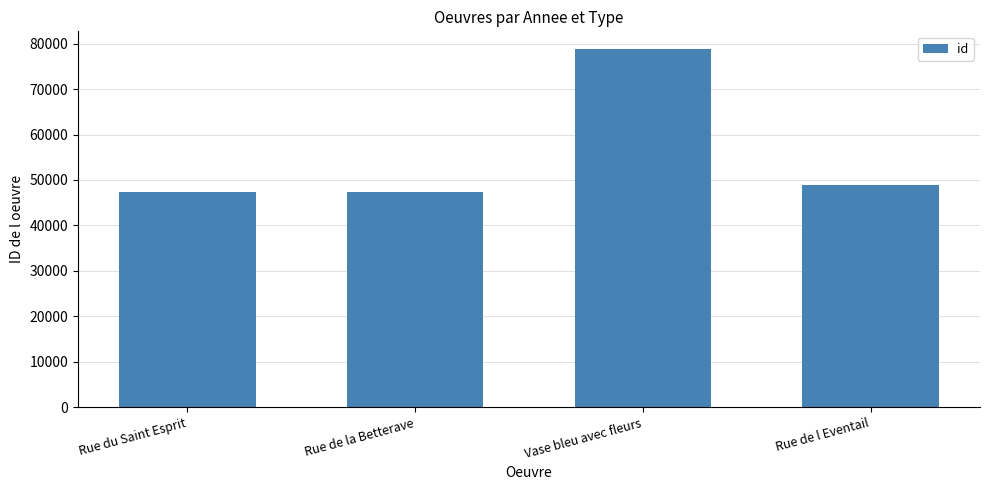

What is the sum of all values?

222251